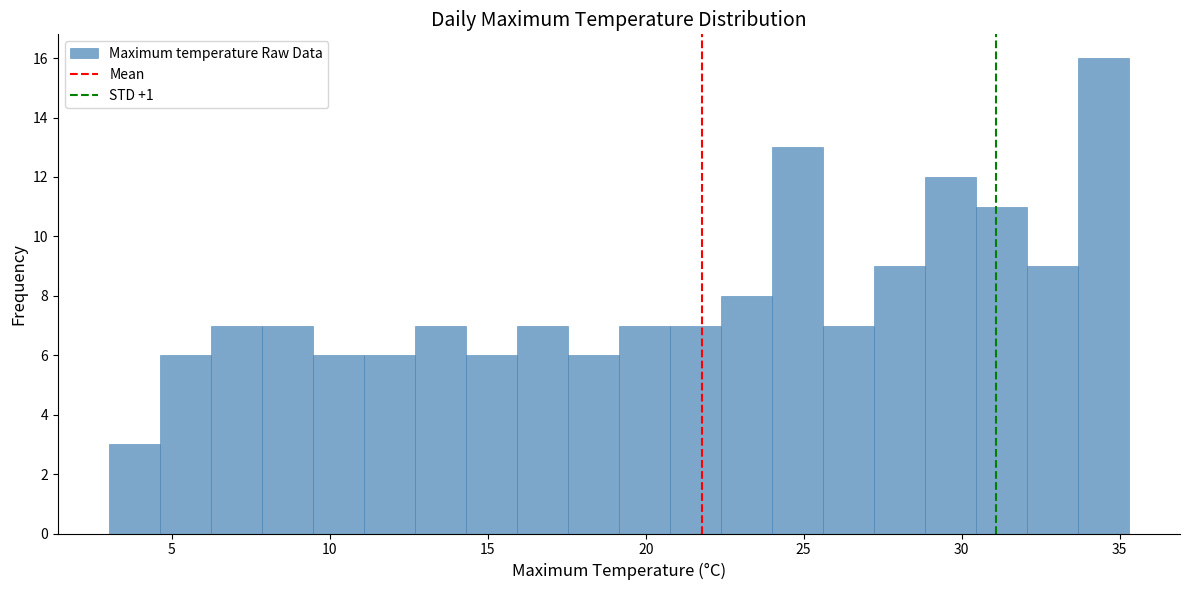

Around what value on the x-axis is the tallest bar? Give the approximate position of its centre, as read against the axis.

34.5